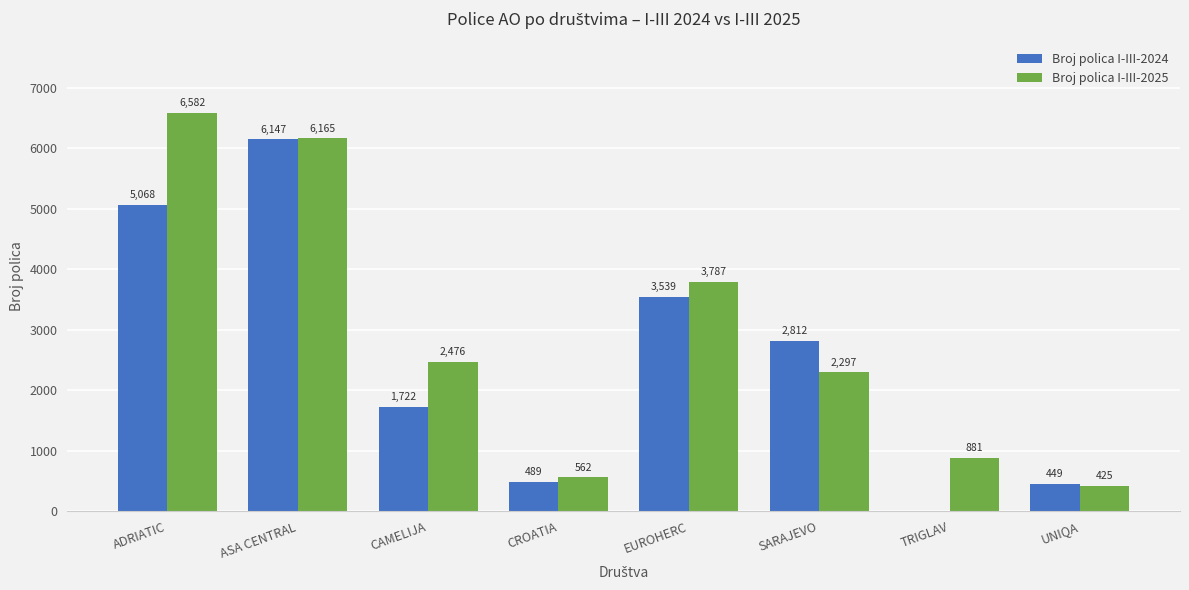

How many groups of bars are there?

8